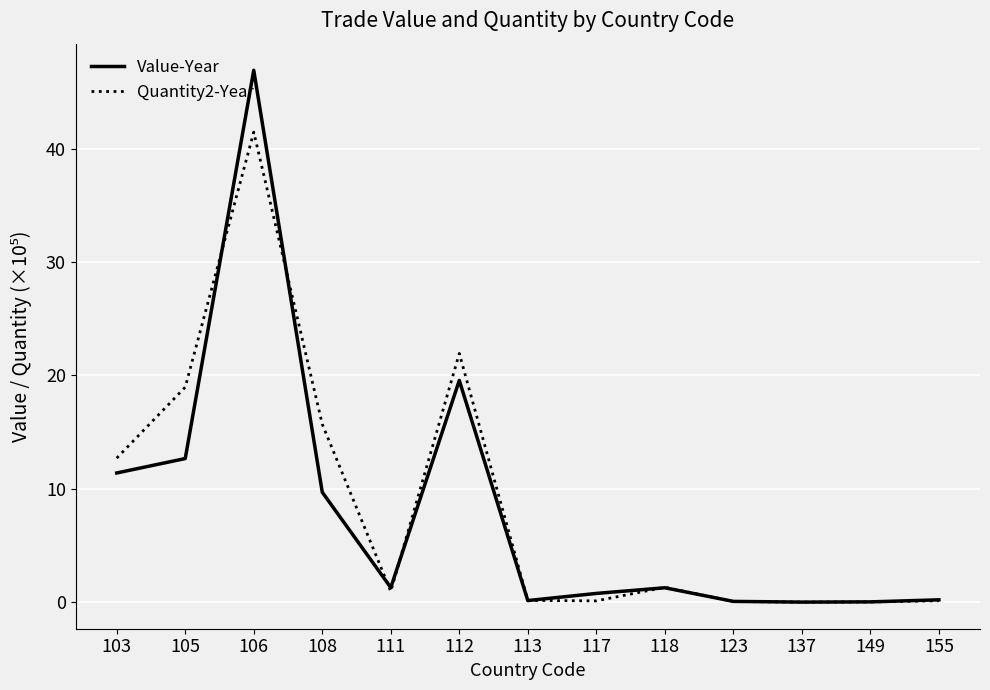

What is the highest value of the Value-Year series?

46.9